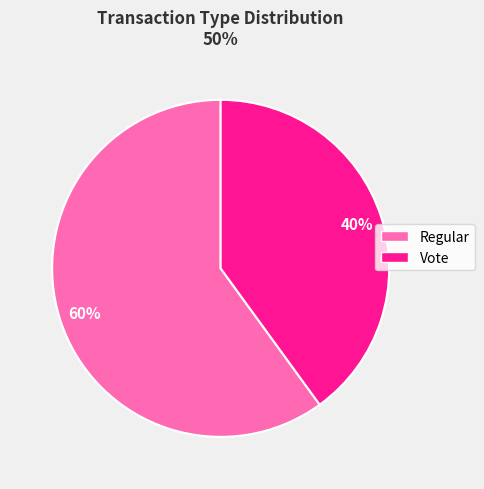

Rank the categories by value from lowest to highest.

Vote, Regular